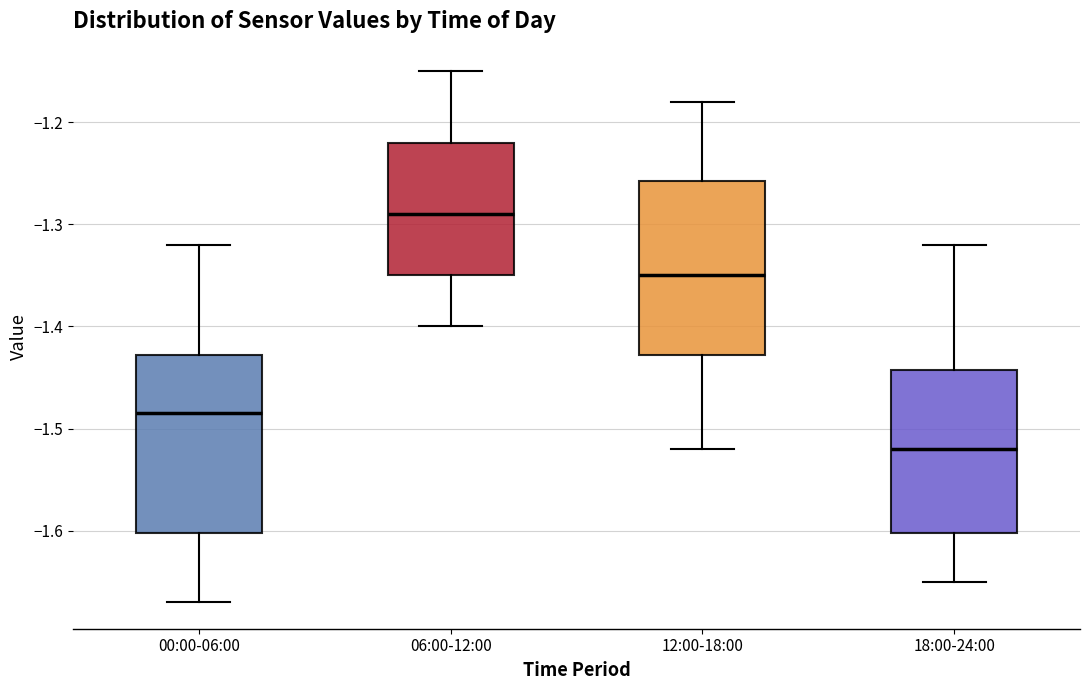

Which box's median line is the highest?

06:00-12:00